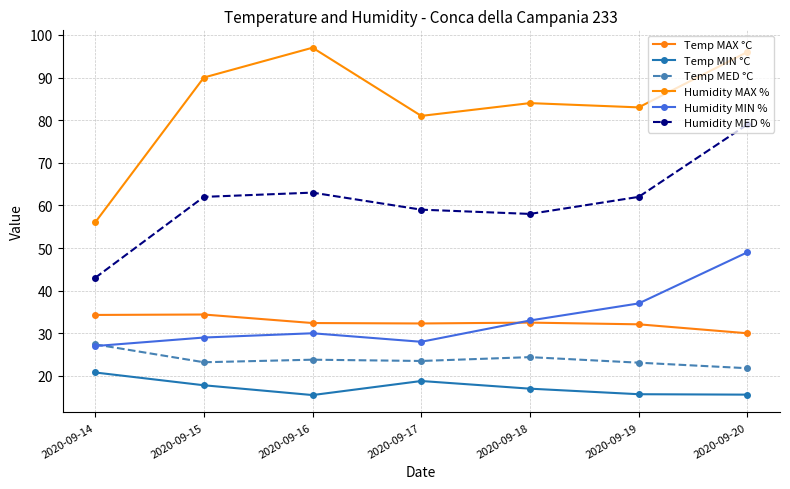

Does the chart have visible grid lines?

Yes